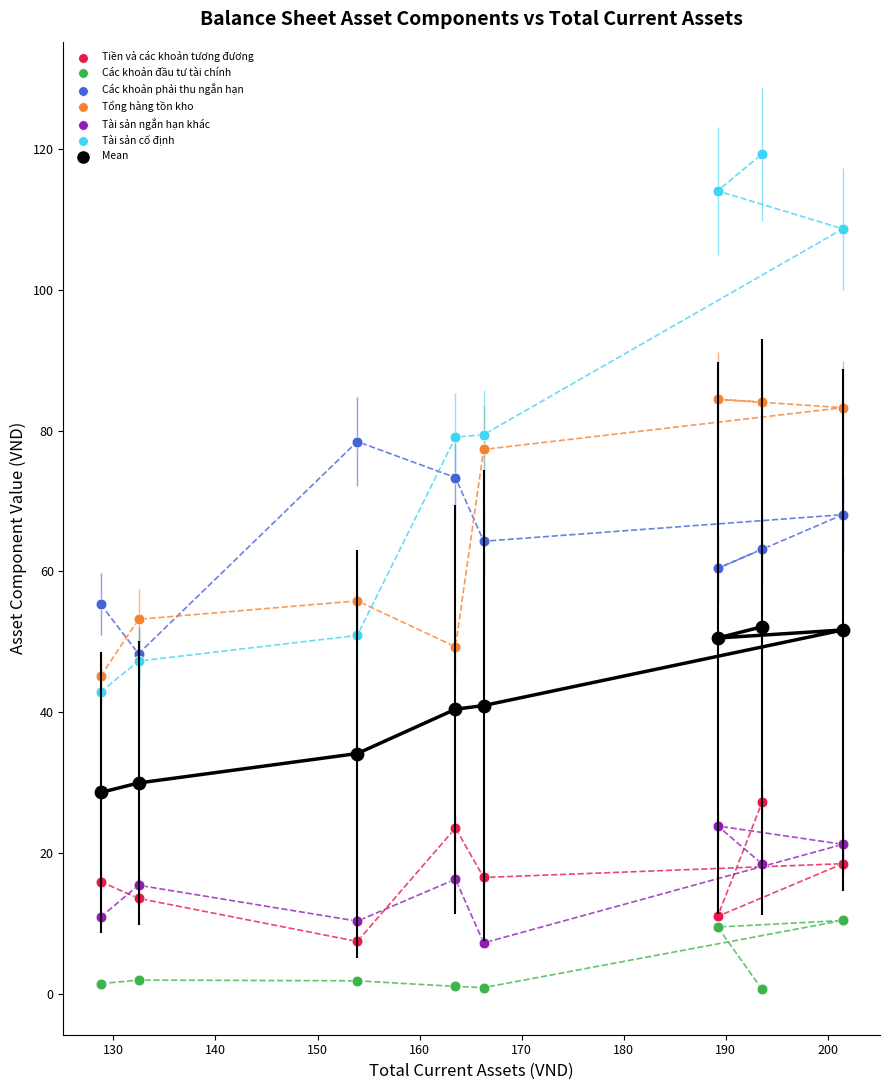

Across all series, what Y value is closest to 59?

60.4